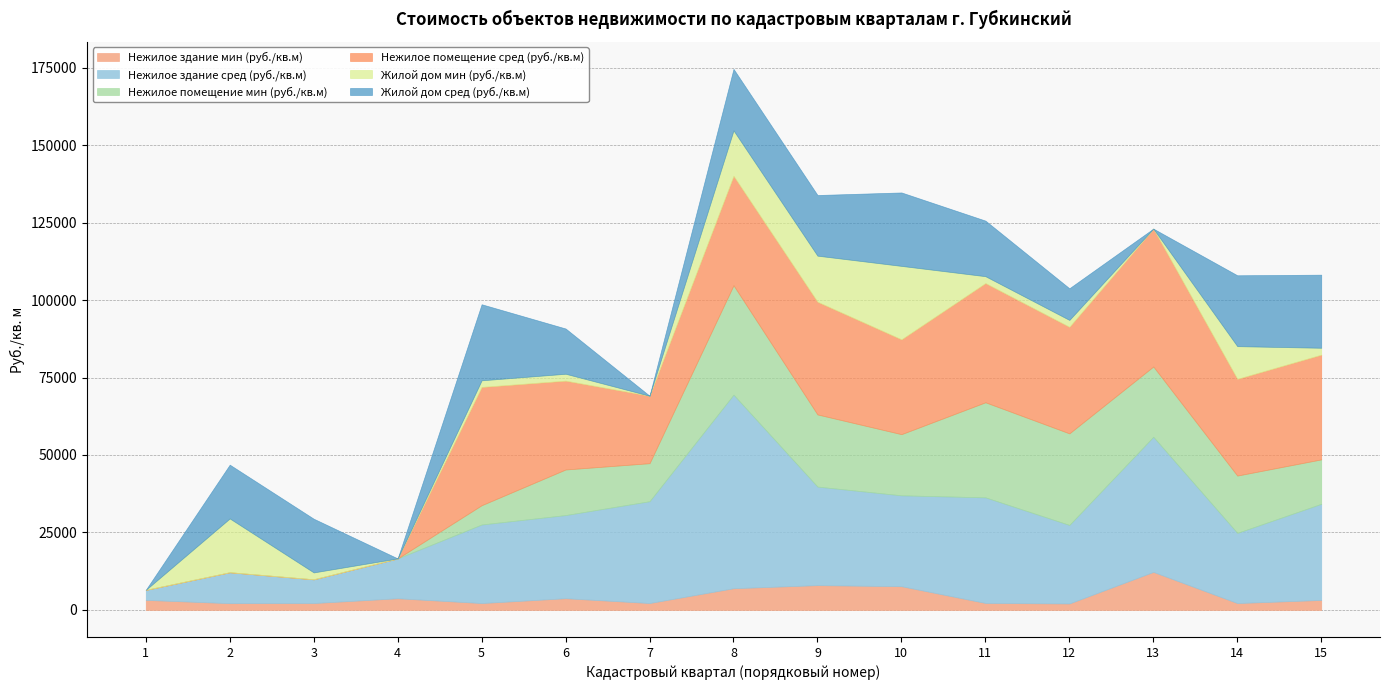

Which series has the largest total across all categories?

Нежилое здание сред (руб./кв.м)